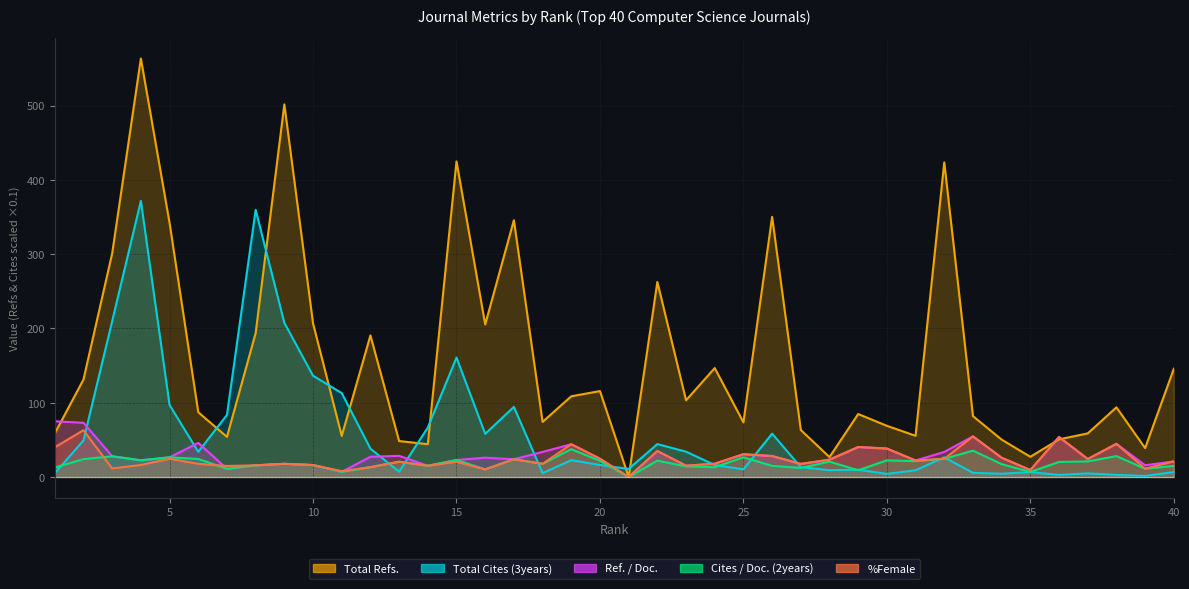

At how many categories does at least one series exceed 39?

36